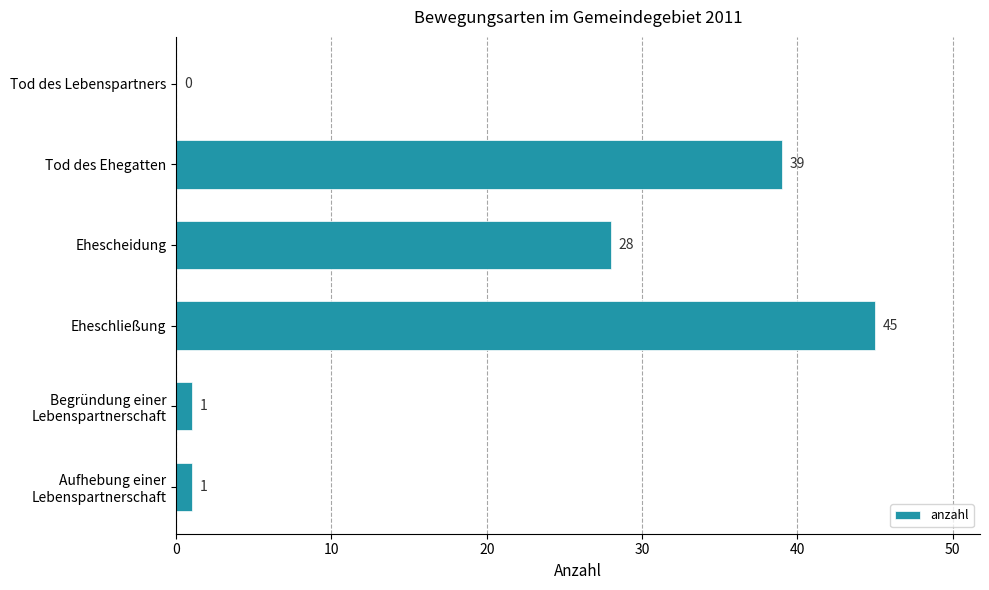

The value at Tod des Ehegatten is 39. True or false?

True